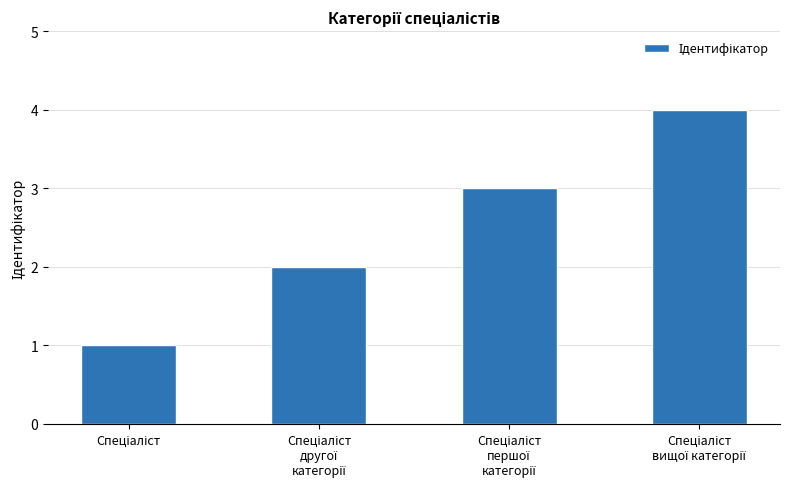

What is the difference between the maximum and minimum values?

3